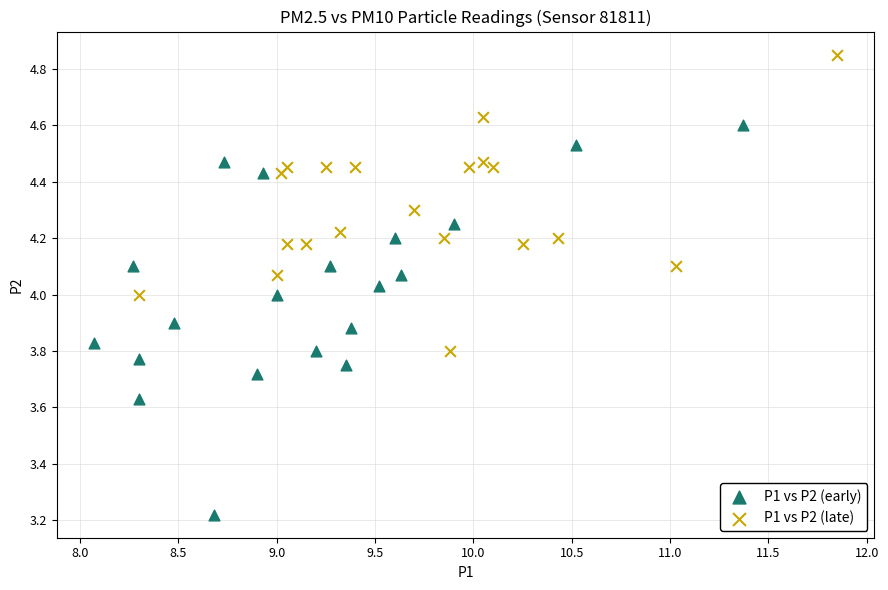

What are all the series names shown in the legend?

P1 vs P2 (early), P1 vs P2 (late)